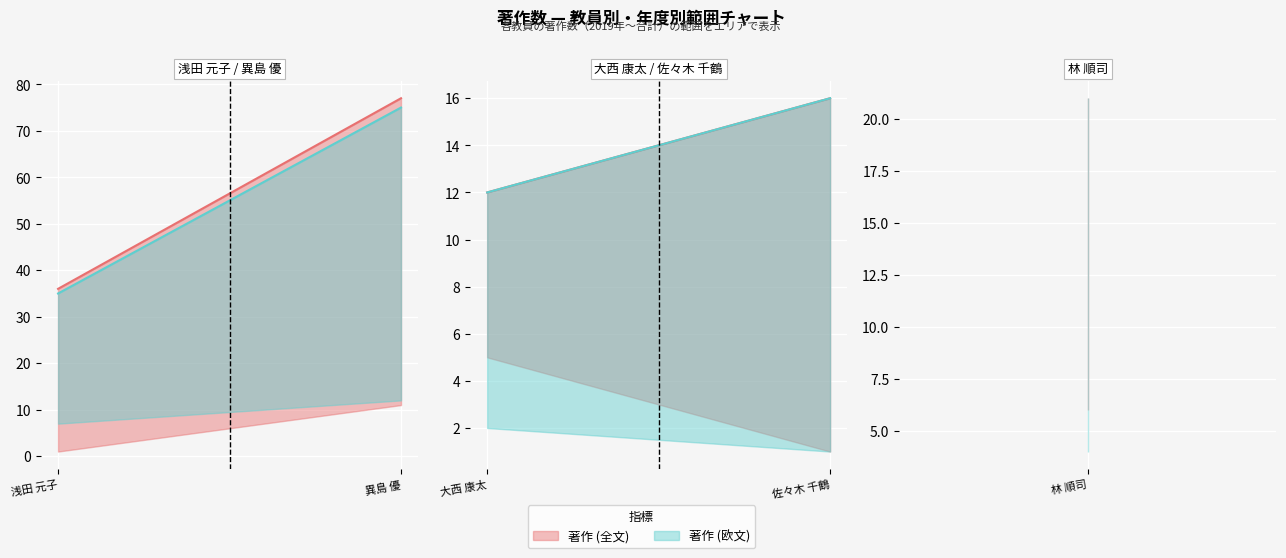

Is the value of 著作合計(欧文) at 大西 康太 greater than the value of 著作合計 at 佐々木 千鶴?

No